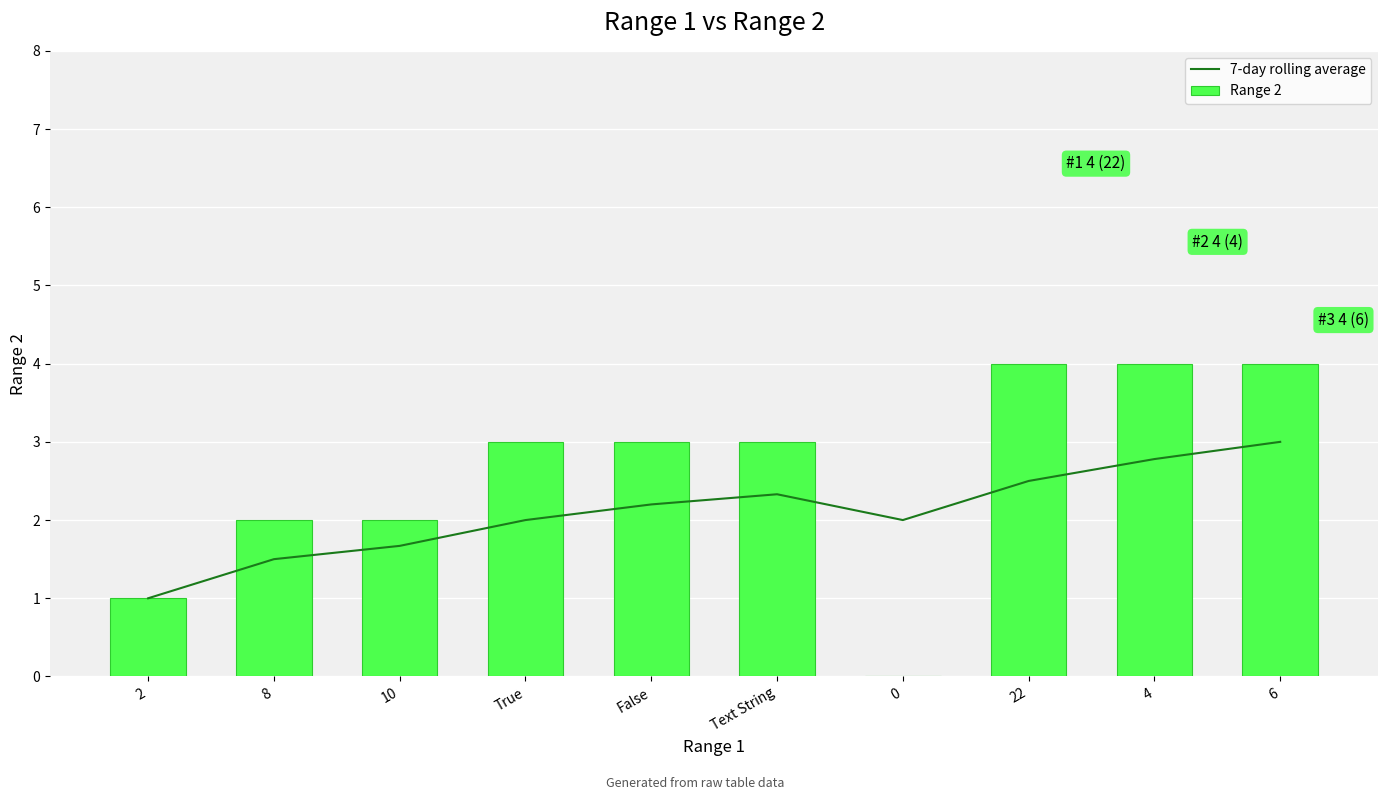

Rank the categories by 7-day rolling average value from highest to lowest.

6, 4, 22, Text String, False, True, 0, 10, 8, 2